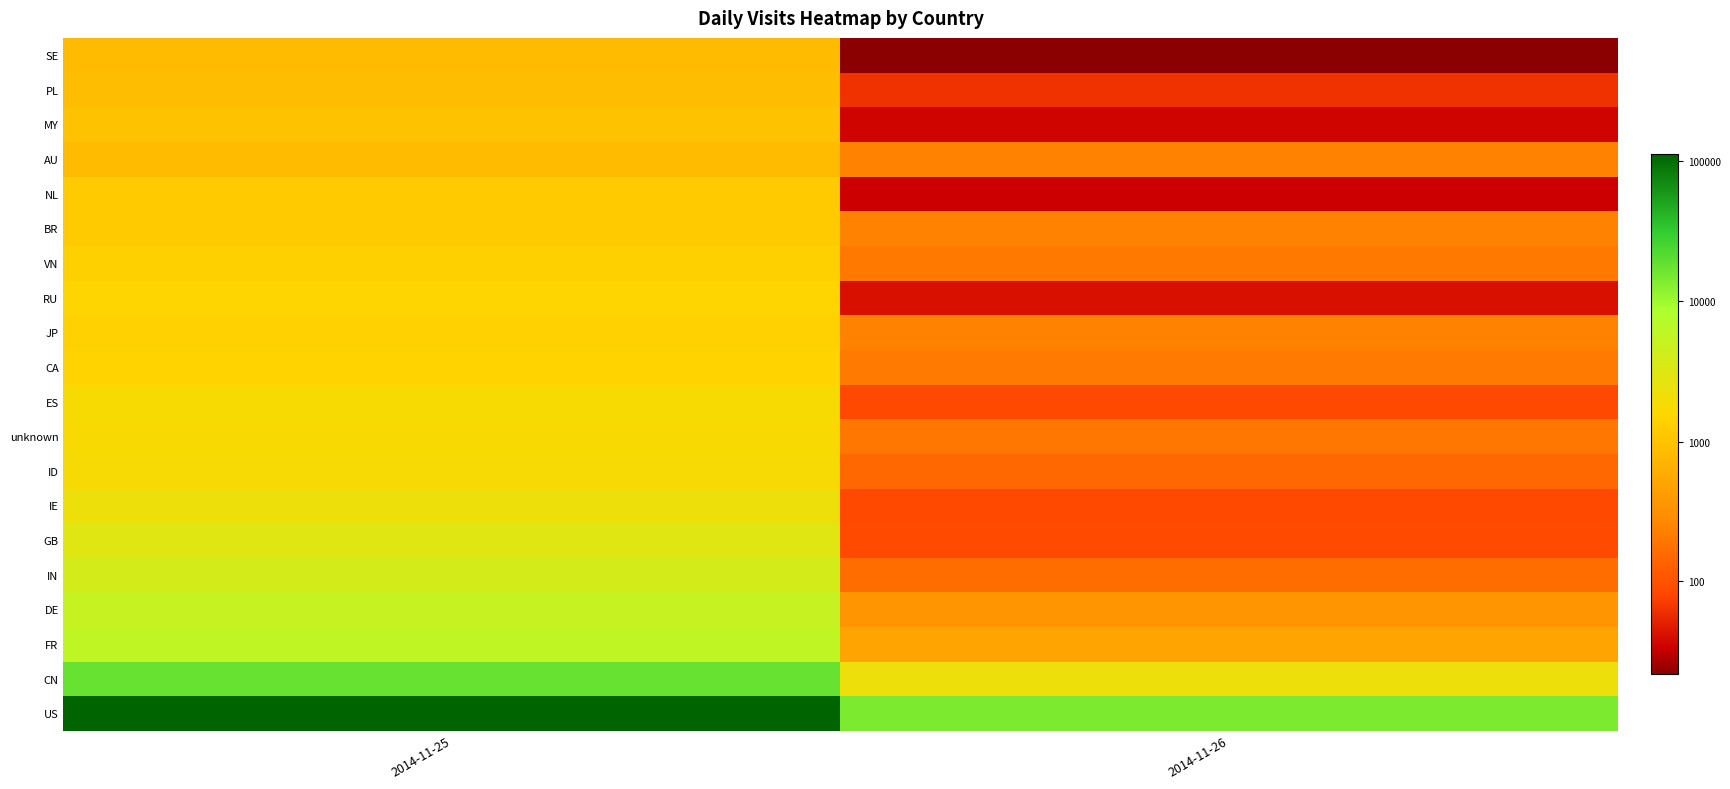

Reading left to right, transcribe all the data shown in this chart.

US: 2014-11-25=11.6	2014-11-26=9.6
CN: 2014-11-25=9.8	2014-11-26=7.7
FR: 2014-11-25=8.7	2014-11-26=6.2
DE: 2014-11-25=8.5	2014-11-26=5.9
IN: 2014-11-25=8.3	2014-11-26=5.1
GB: 2014-11-25=8.0	2014-11-26=4.5
IE: 2014-11-25=7.7	2014-11-26=4.4
ID: 2014-11-25=7.5	2014-11-26=5.0
unknown: 2014-11-25=7.5	2014-11-26=5.3
ES: 2014-11-25=7.5	2014-11-26=4.5
CA: 2014-11-25=7.3	2014-11-26=5.3
JP: 2014-11-25=7.2	2014-11-26=5.5
RU: 2014-11-25=7.3	2014-11-26=3.7
VN: 2014-11-25=7.2	2014-11-26=5.3
BR: 2014-11-25=7.1	2014-11-26=5.5
NL: 2014-11-25=7.1	2014-11-26=3.5
AU: 2014-11-25=6.7	2014-11-26=5.5
MY: 2014-11-25=6.9	2014-11-26=3.6
PL: 2014-11-25=6.8	2014-11-26=4.1
SE: 2014-11-25=6.7	2014-11-26=3.1